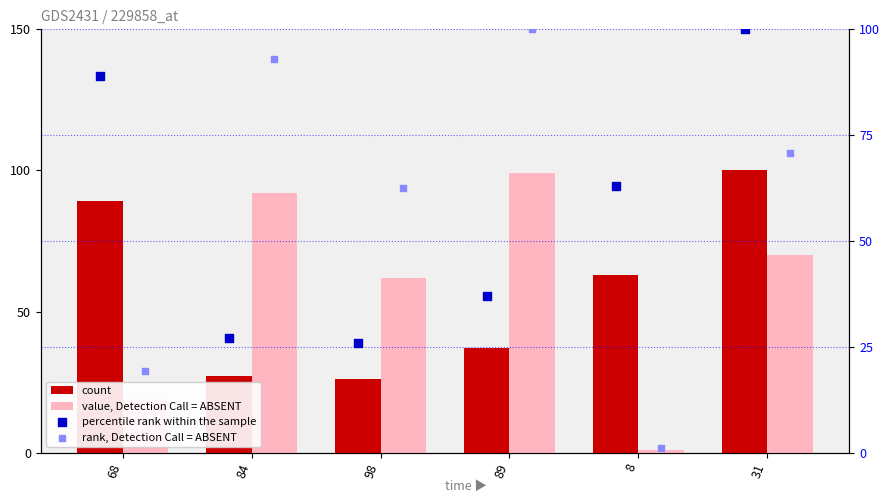

Which series reaches the minimum Y coordinate?

value, Detection Call = ABSENT